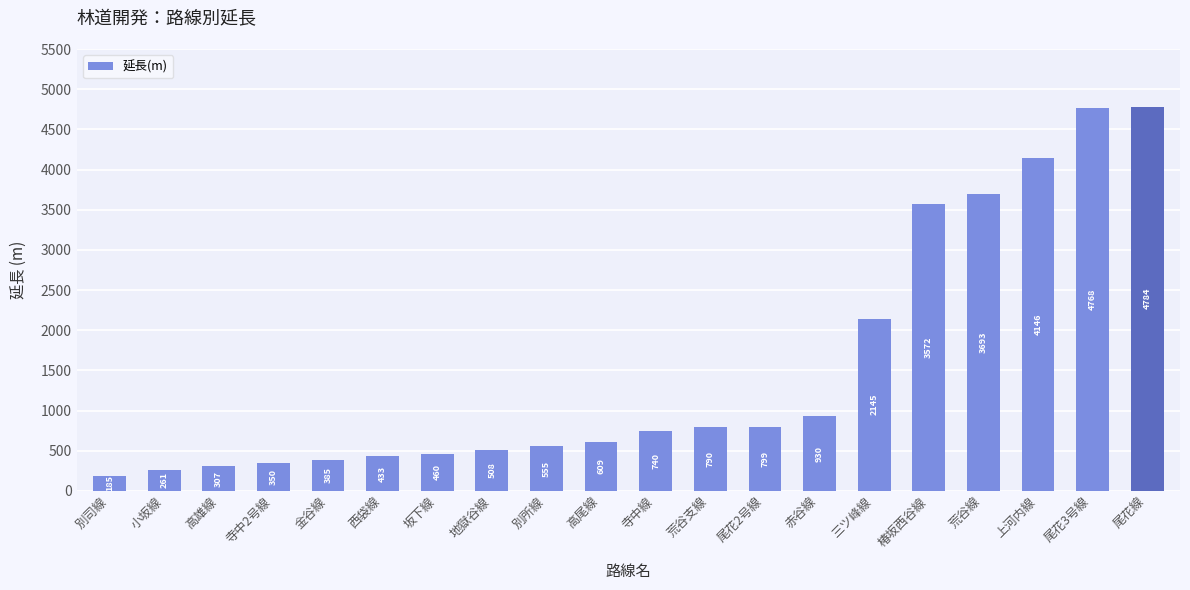

What is the change in value from 小坂線 to 上河内線?

+3885